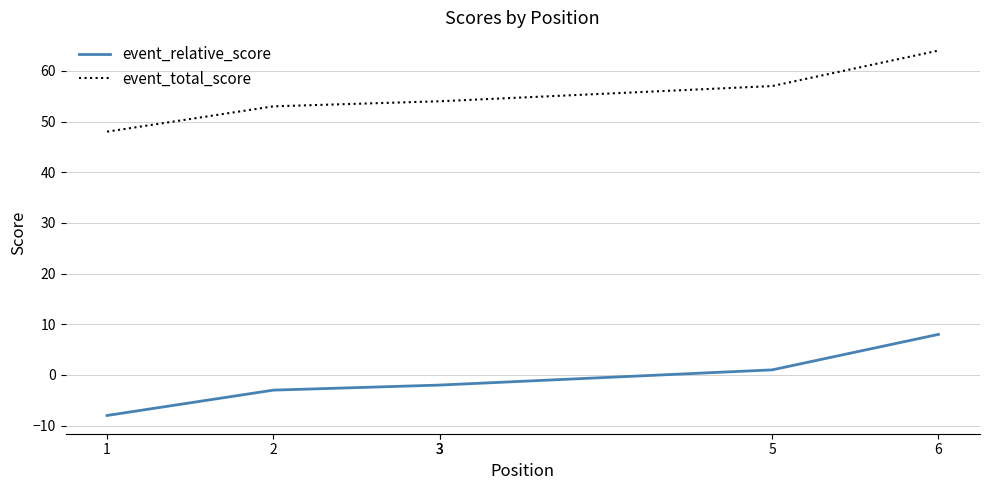

Reading left to right, extract all data points from this chart.

event_relative_score: 1=-8	2=-3	3=-2	3=-2	5=1	6=8
event_total_score: 1=48	2=53	3=54	3=54	5=57	6=64